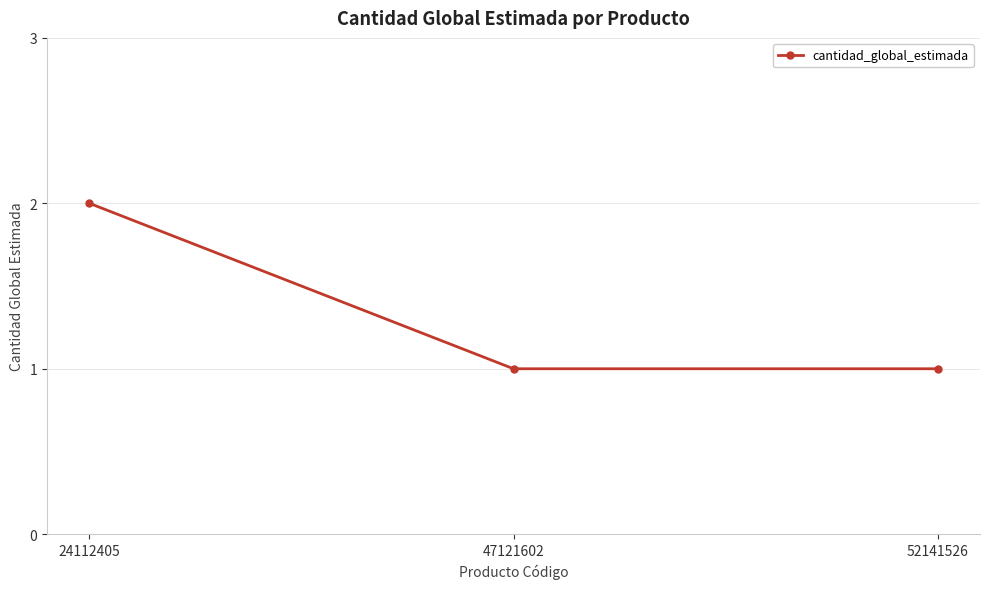

The value at 24112405 is 3. True or false?

False